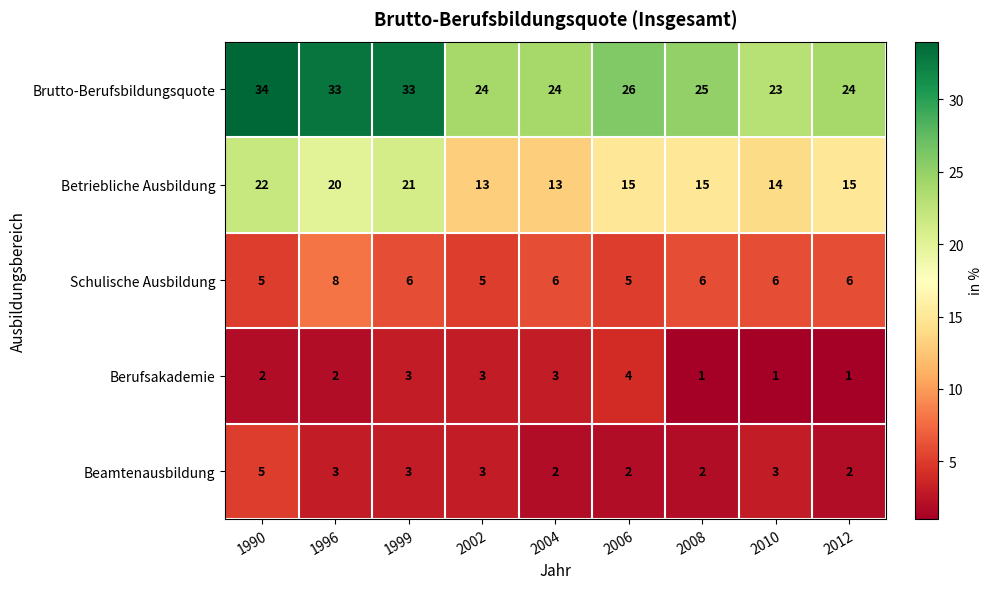

Which series has the largest range (max minus min)?

Brutto-Berufsbildungsquote